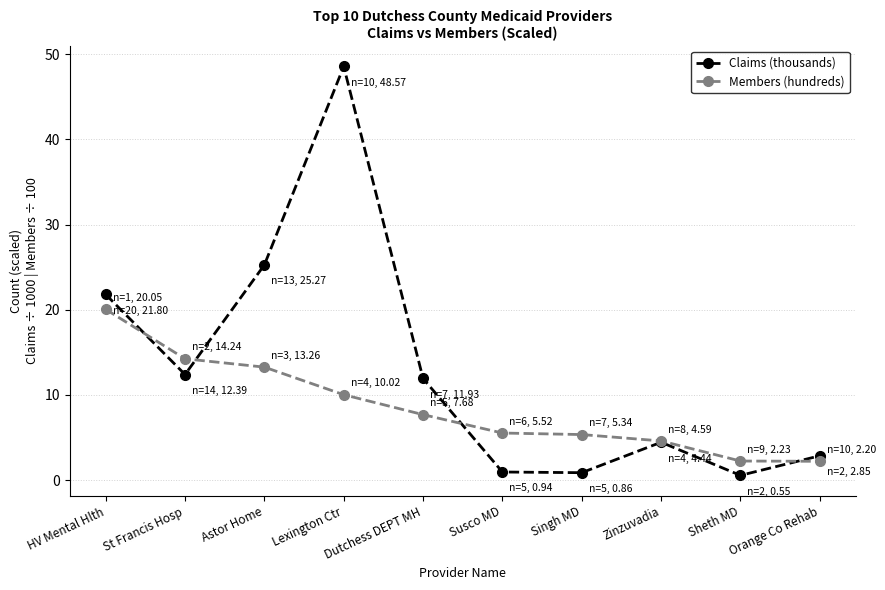

What is the total value across all series at Dutchess DEPT MH?

19.6